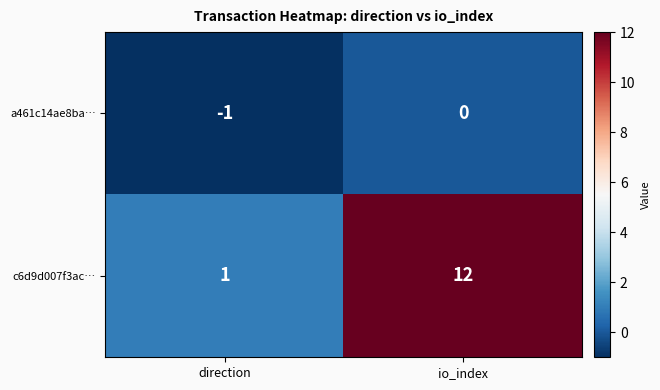

Which category has the highest value across all series?

io_index